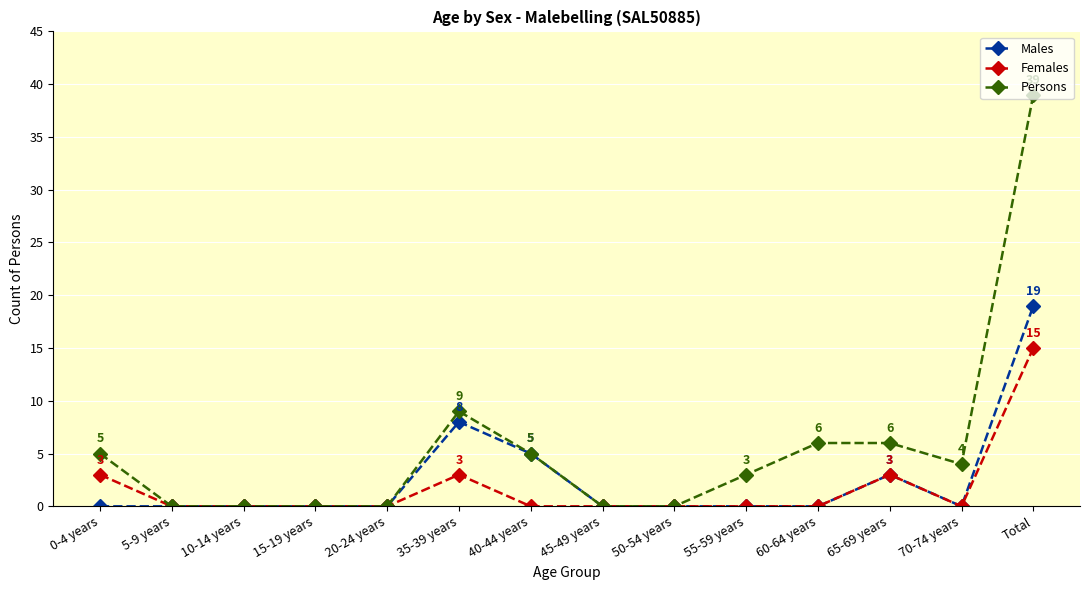

Which series has the largest range (max minus min)?

Persons